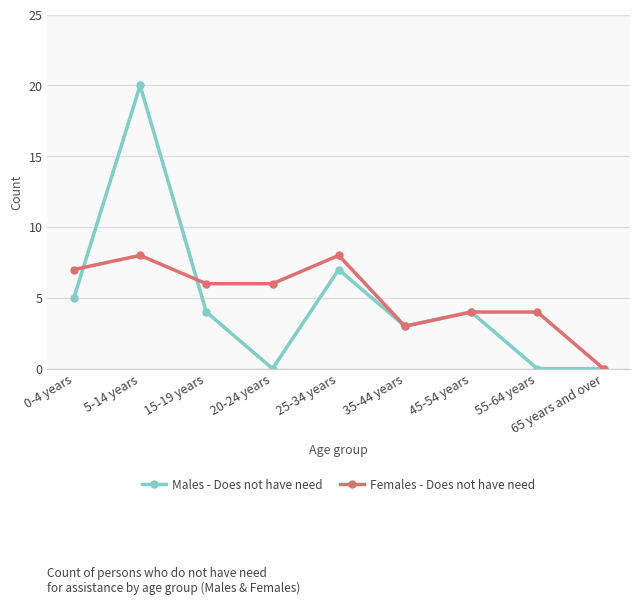

What are all the series names shown in the legend?

Males - Does not have need, Females - Does not have need